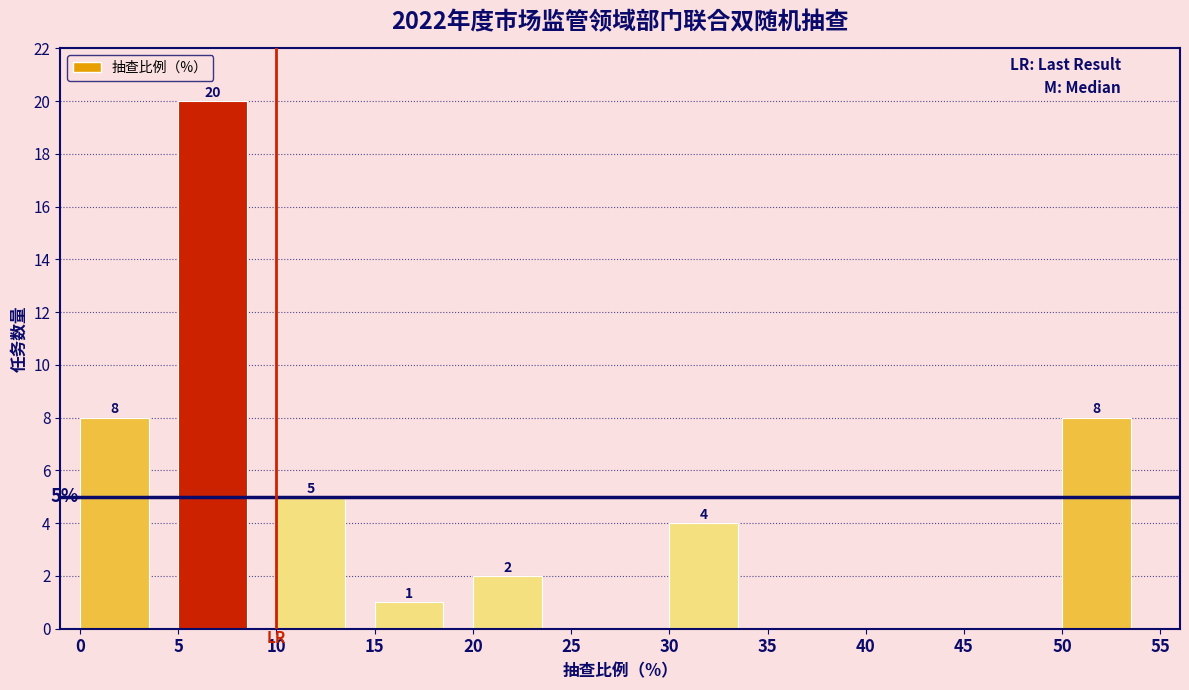

Which range on the x-axis has the tallest bar?

5 to 10